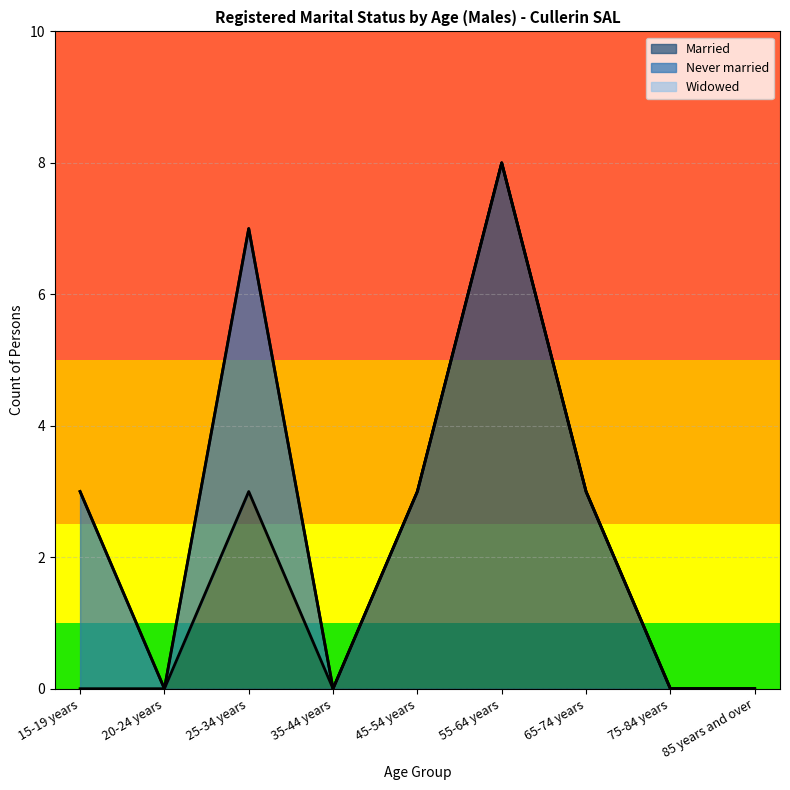

What is the difference between the second highest and minimum values in the Married series?

3